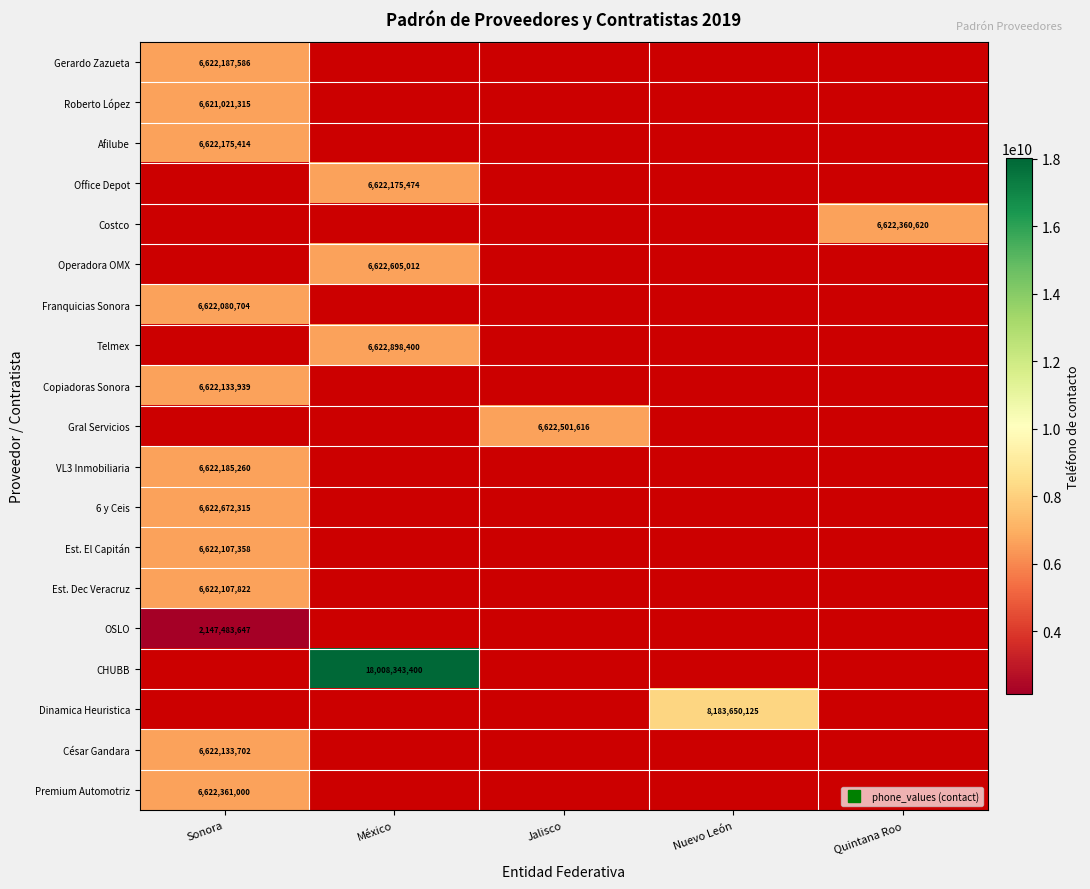

Between México and Jalisco, which is larger?

Jalisco